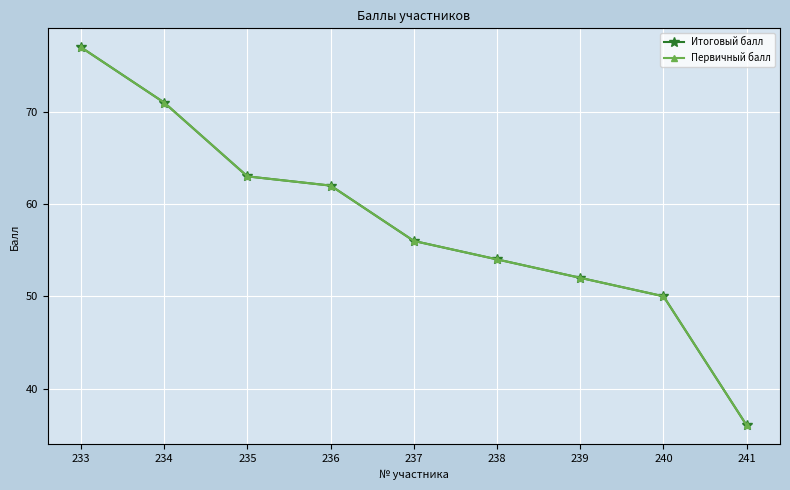

What is the approximate value of Итоговый балл at 241?

36